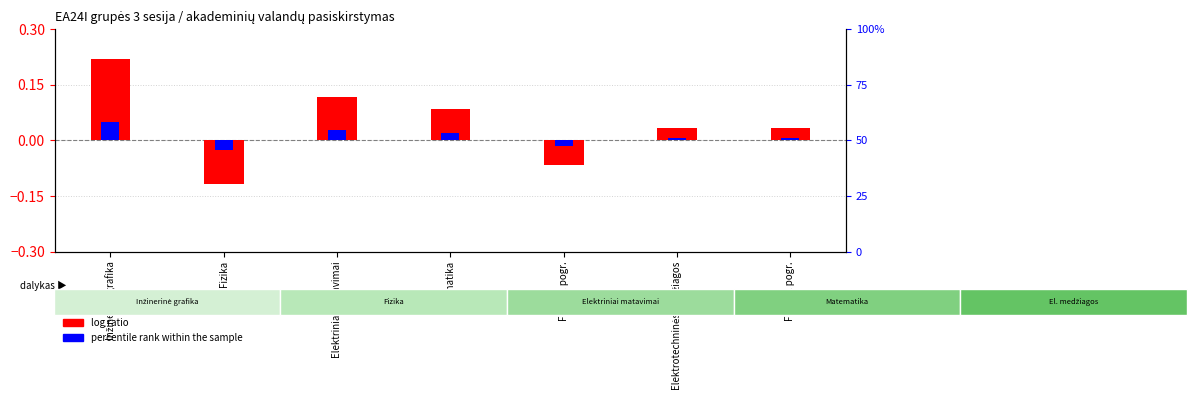

How many percentile rank within the sample values are between 0 and 1?

5